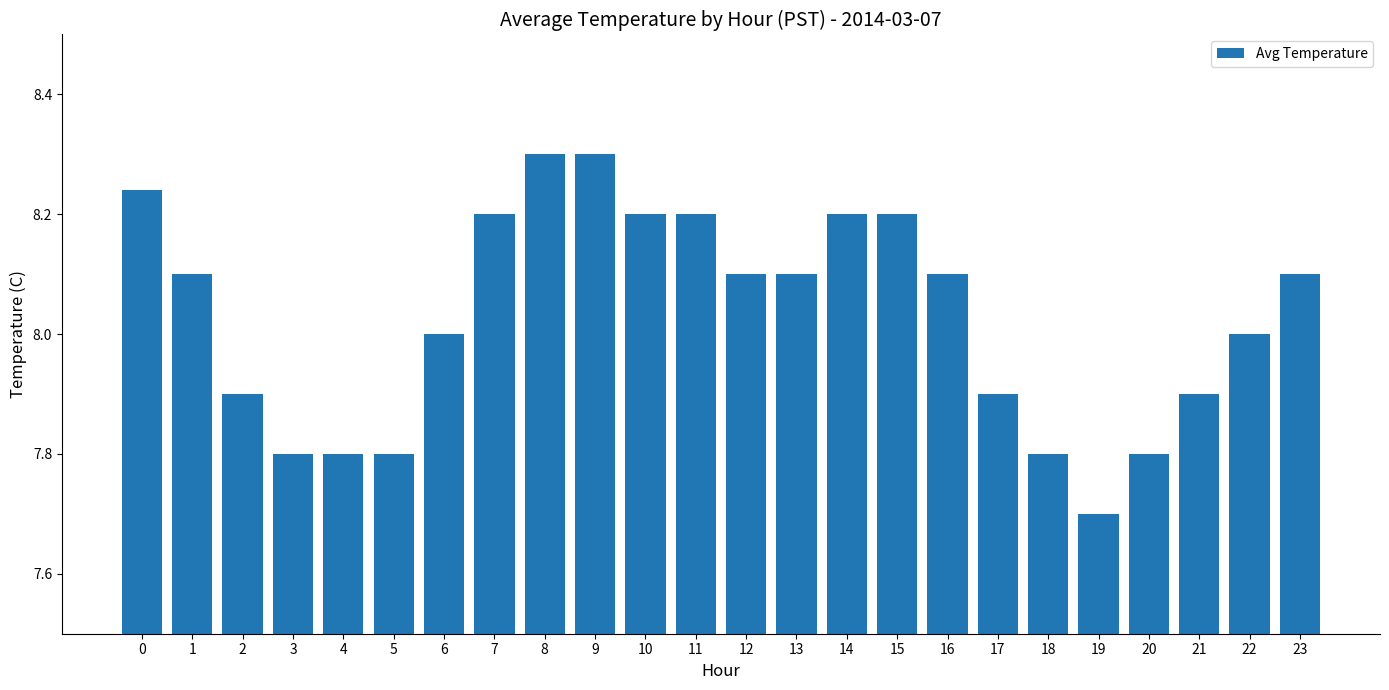

What is the ratio of the value at 10 to the value at 2?

1.0